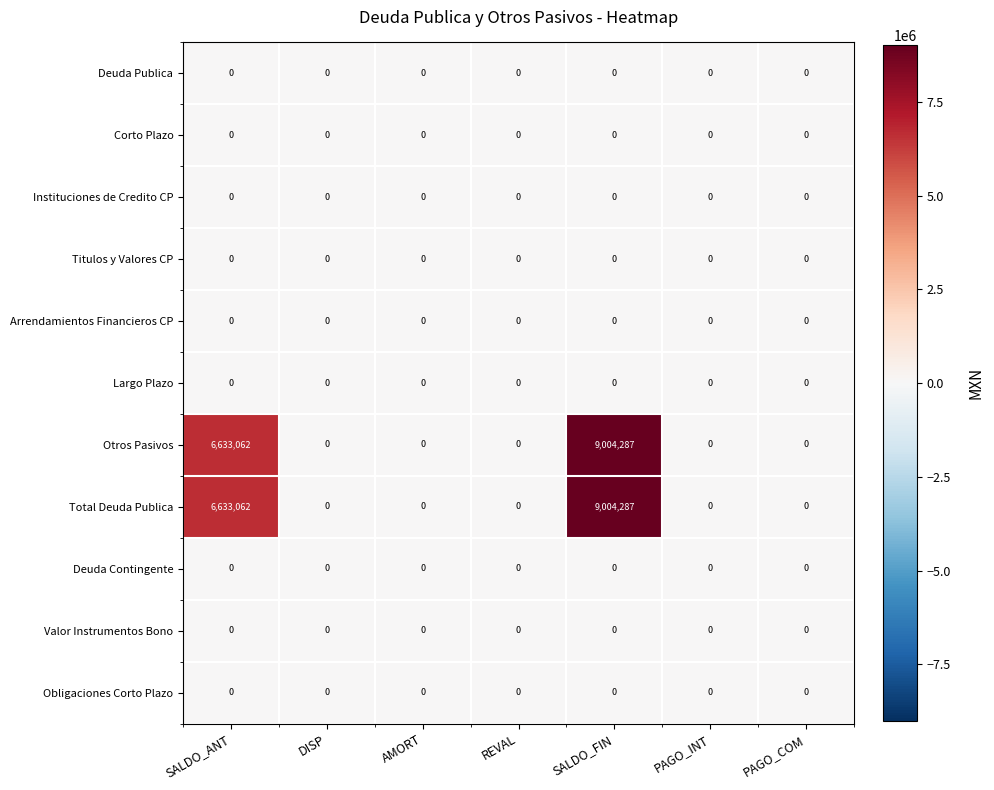

The Instituciones de Credito CP series shows 0 at SALDO_FIN. True or false?

True